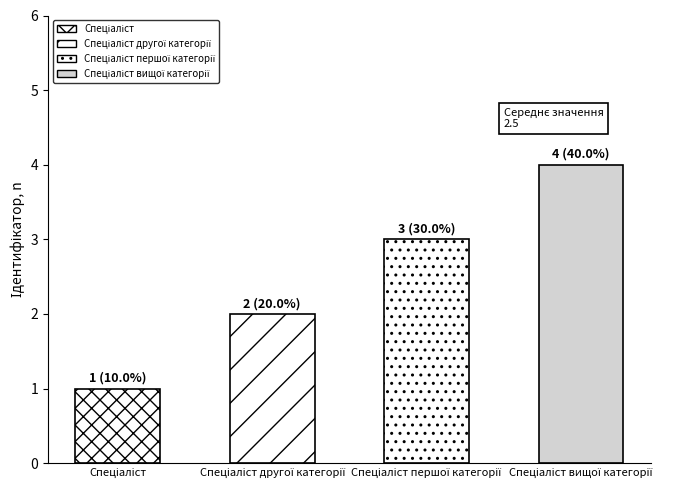

What is the label of the 1st bar from the right?

Спеціаліст вищої категорії